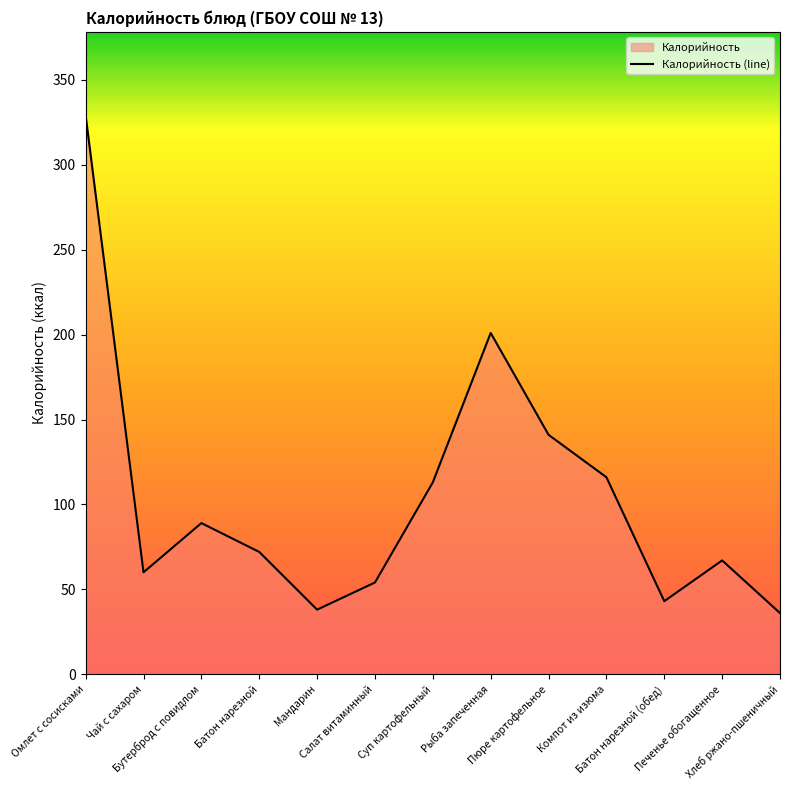

What is the difference between the maximum and minimum values?

293